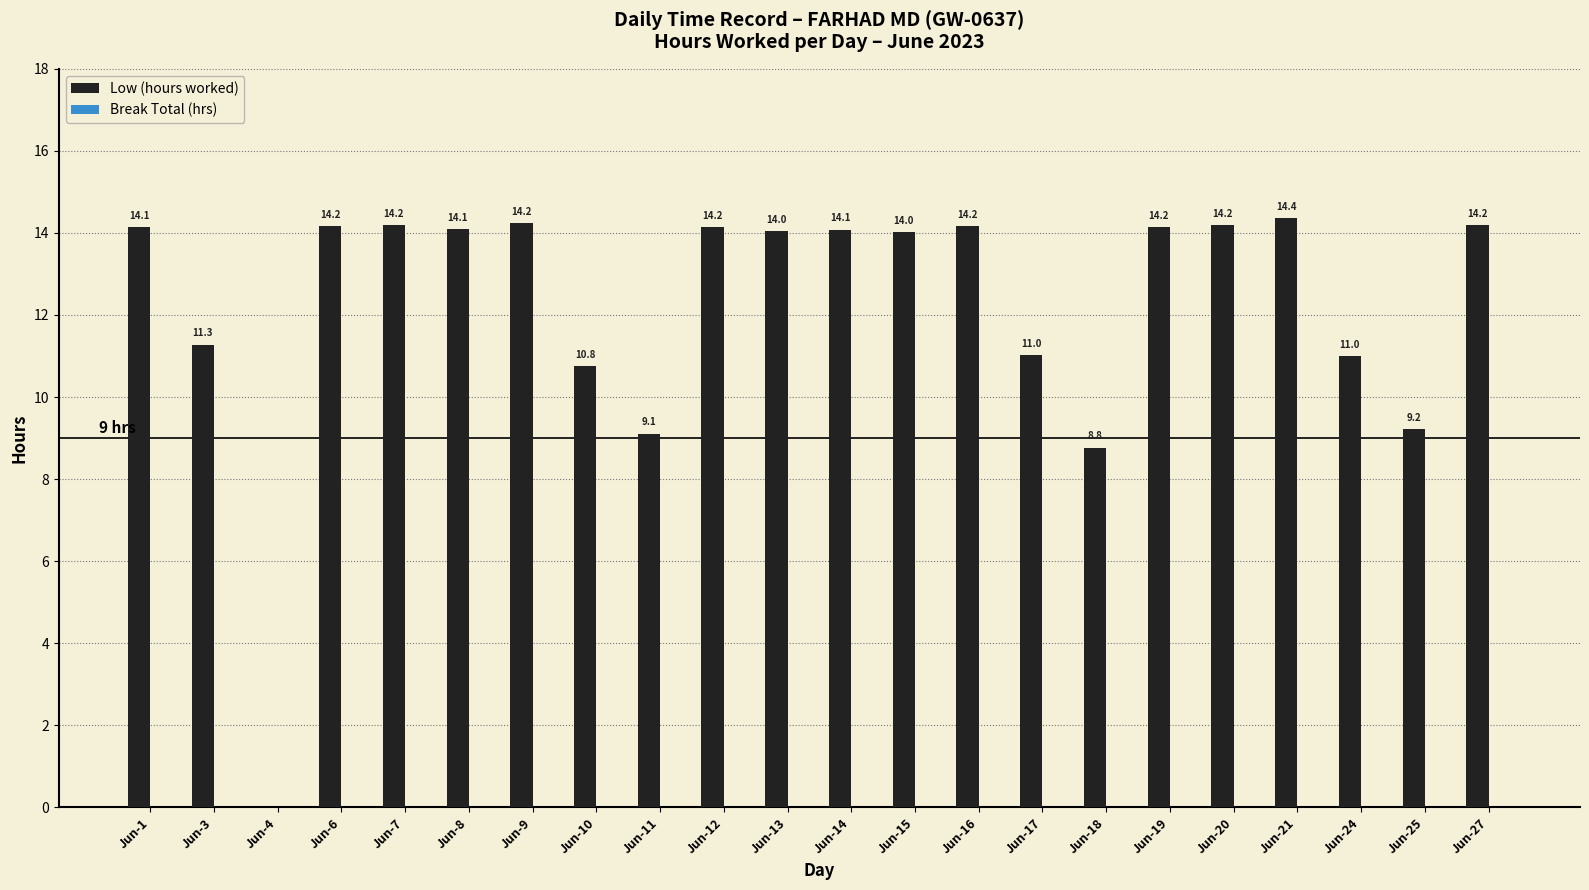

What is the change in value from Jun-11 to Jun-25?

+0.1